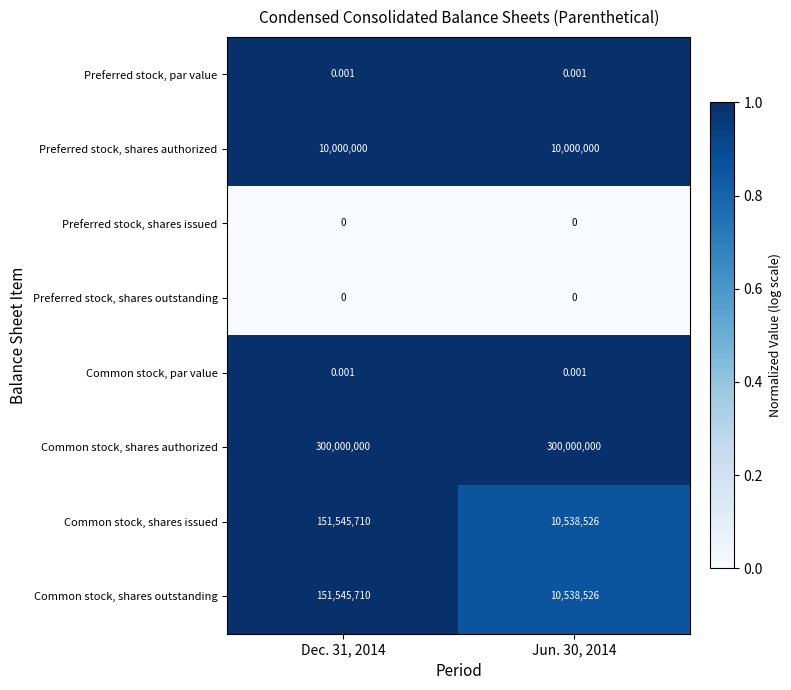

Is the value of Common stock, shares authorized at Dec. 31, 2014 greater than the value of Preferred stock, shares outstanding at Jun. 30, 2014?

Yes